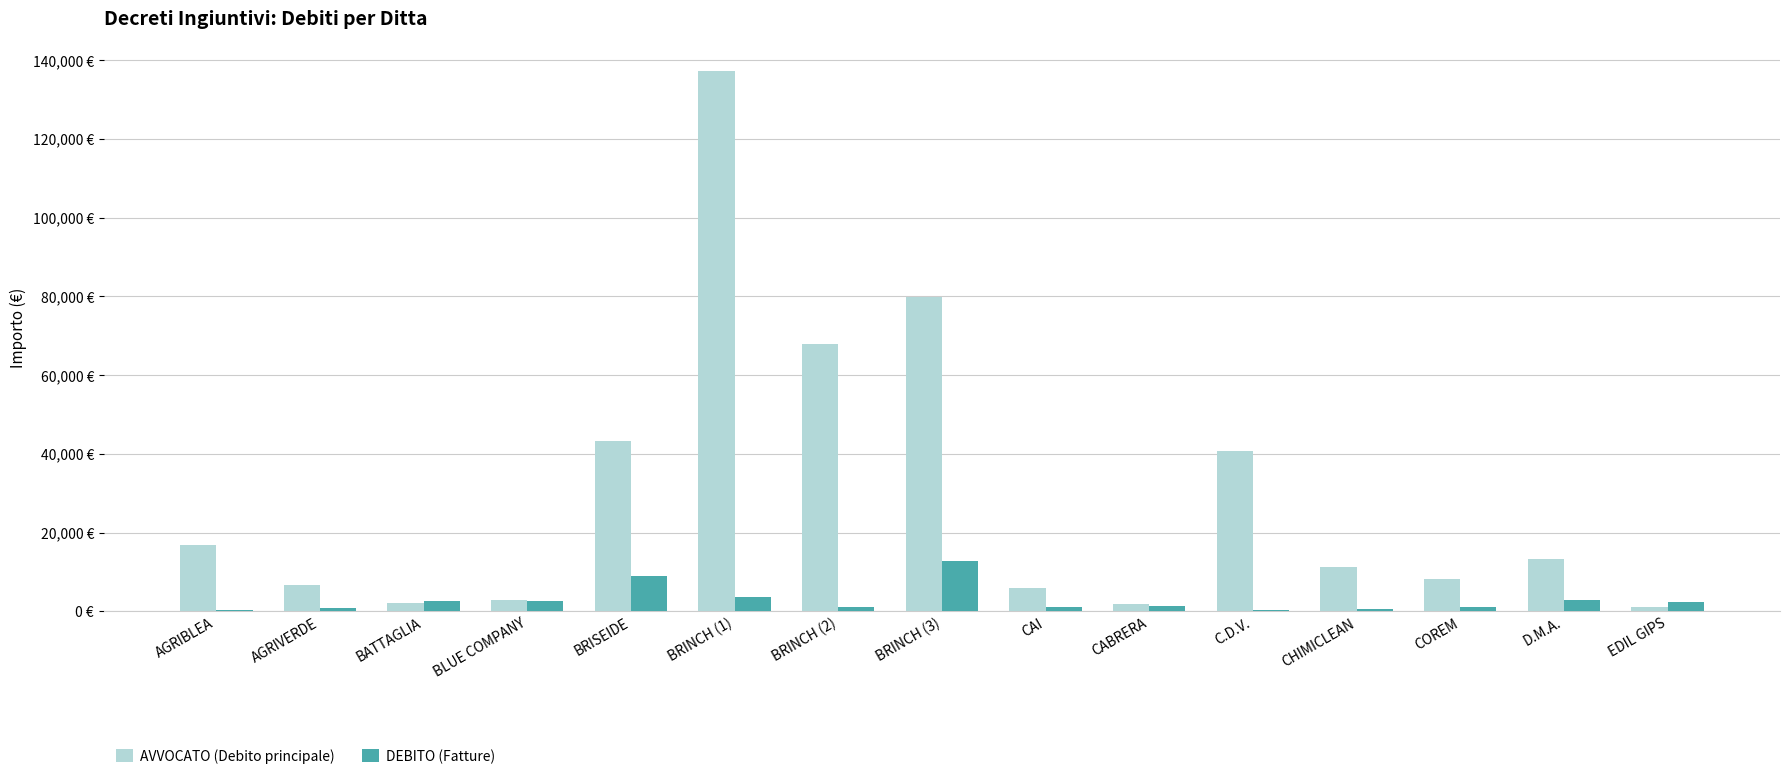

At which category is the sum across all series the highest?

BRINCH (1)